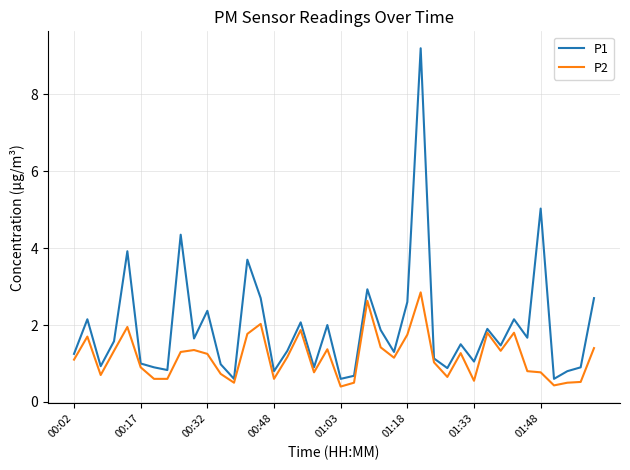

How many distinct data groups are displayed?

2